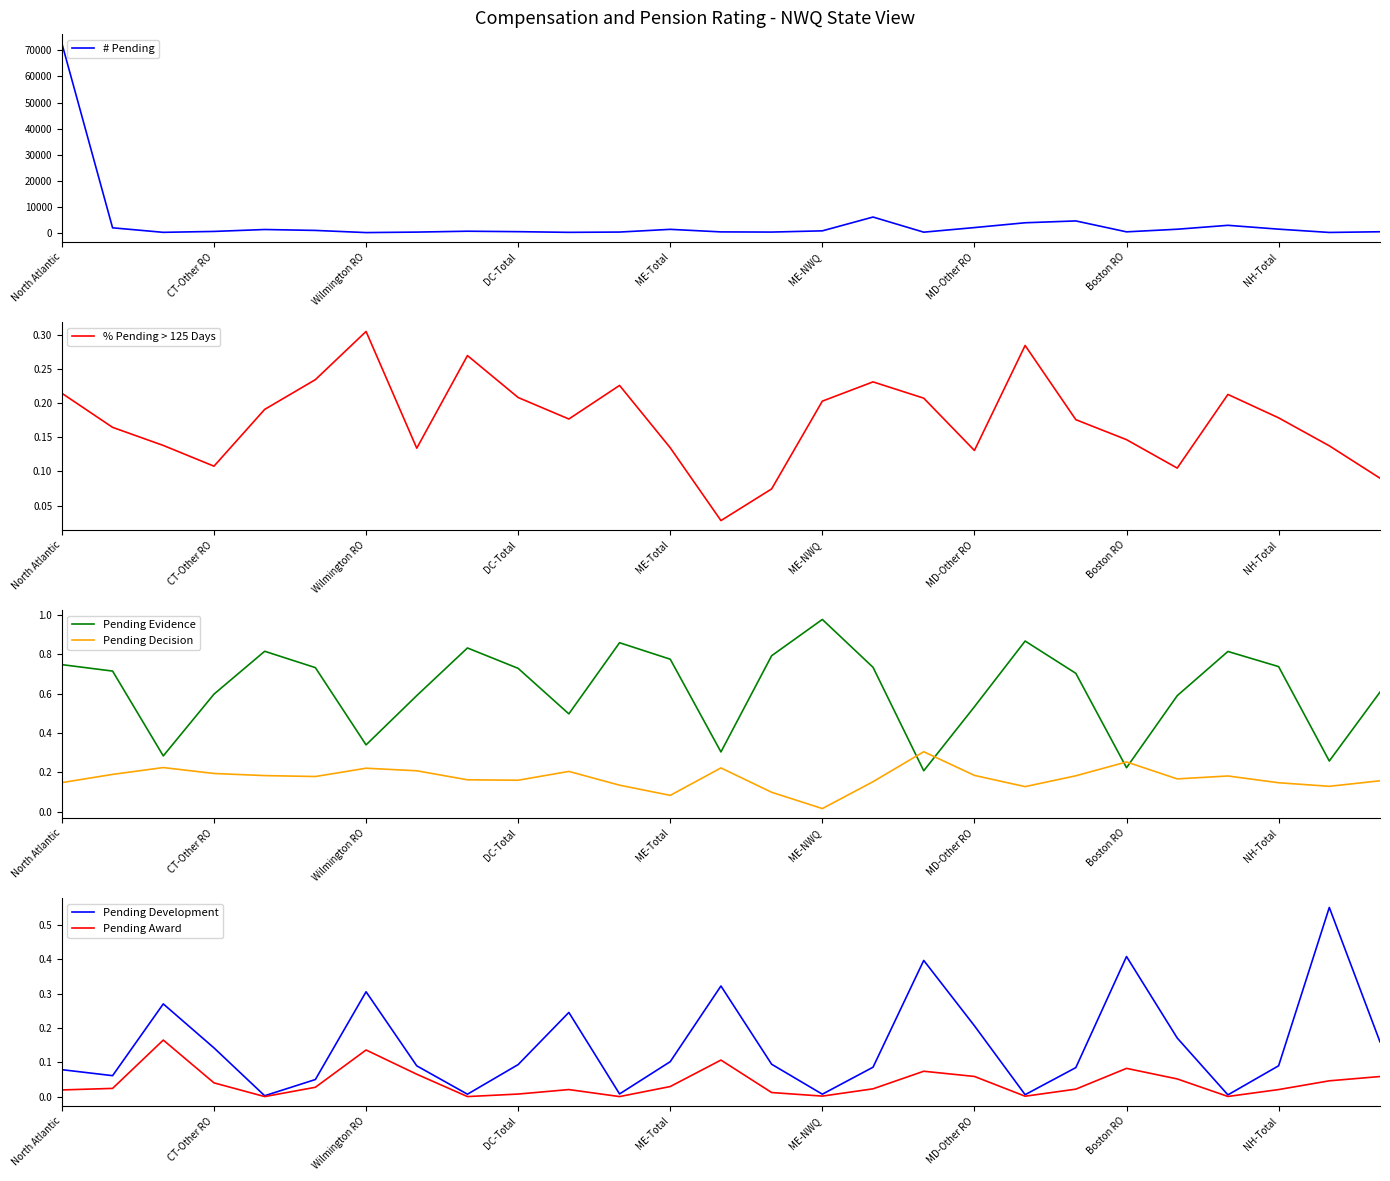

At how many categories does at least one series exceed 891?

11